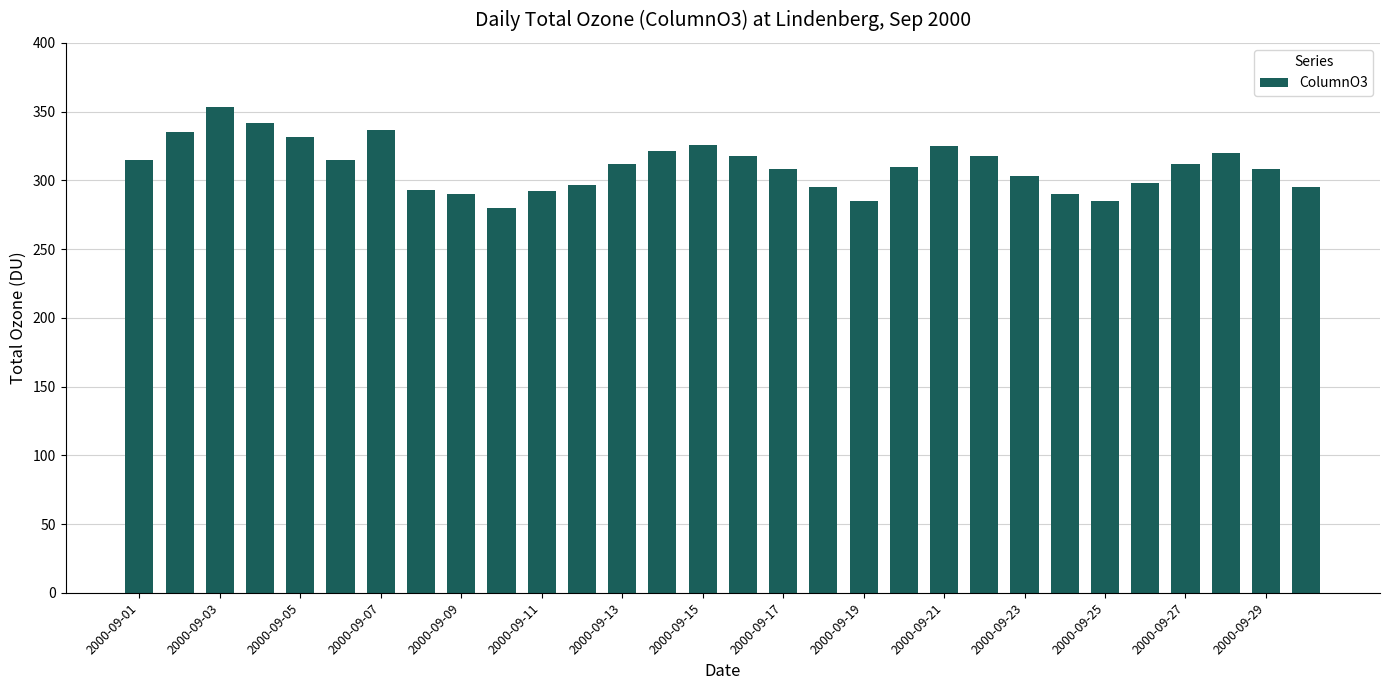

What is the greatest value displayed?

353.3